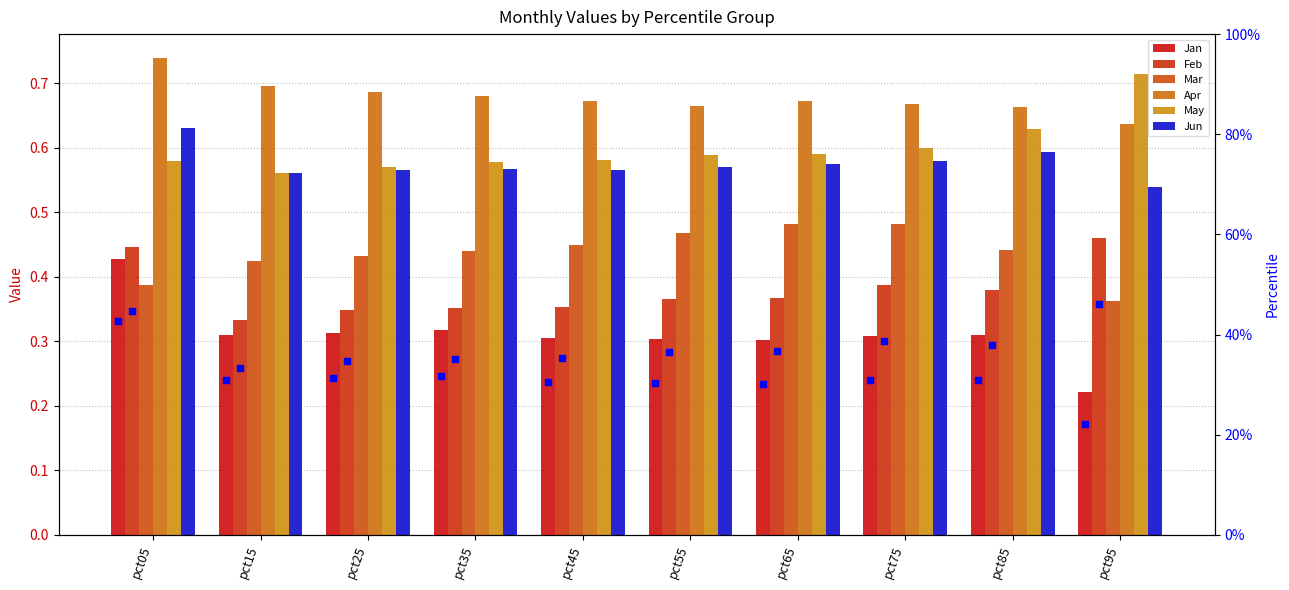

At which category is the sum across all series the highest?

pct05